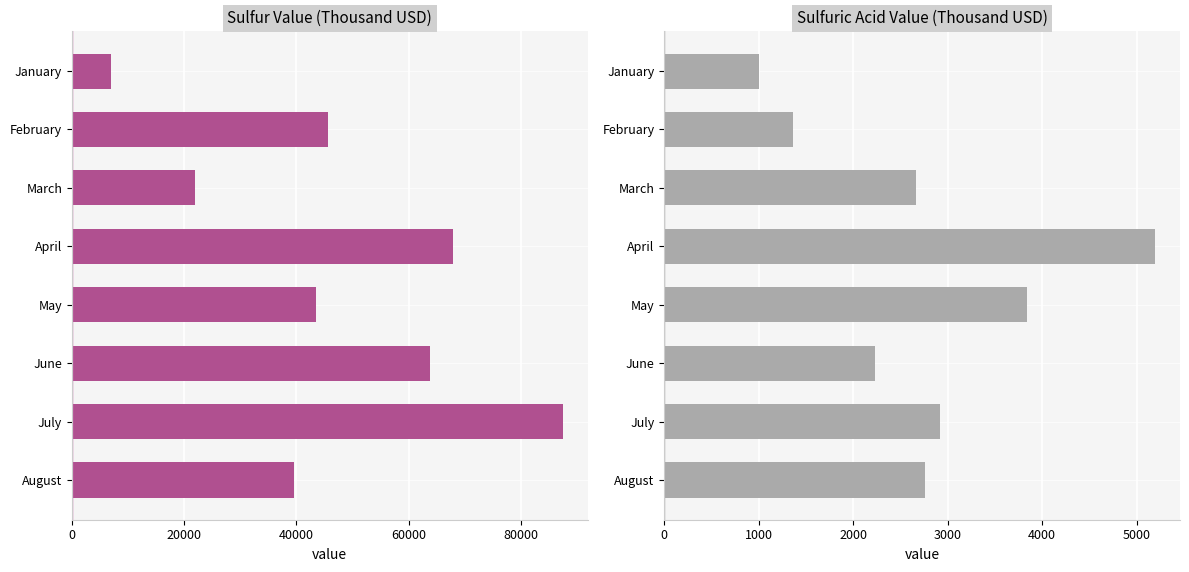

What position from the left is 80000?

5